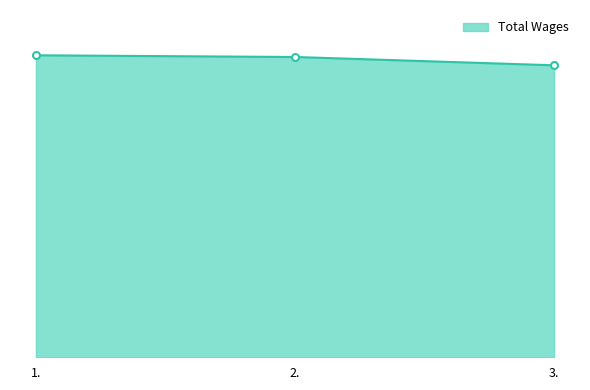

What is the value of the 3rd point from the left?

54916